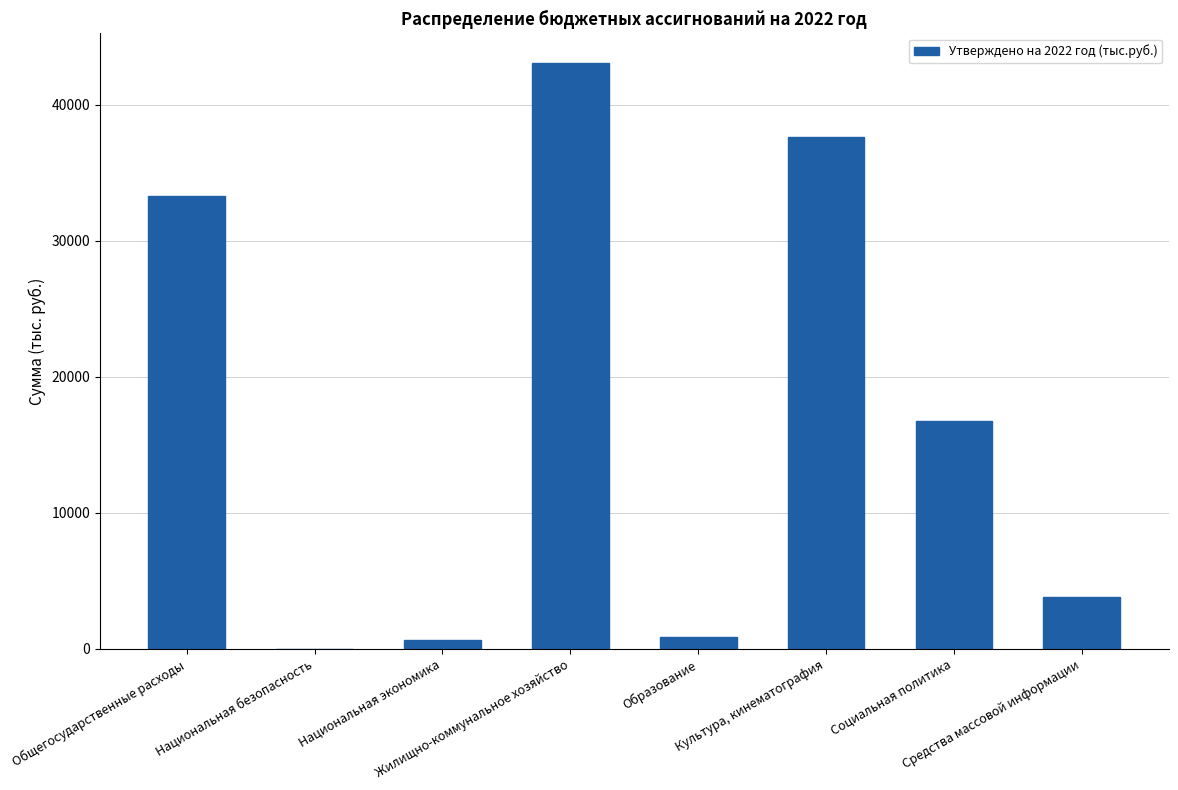

True or false: the data shows 6194.8 at Средства массовой информации.

False